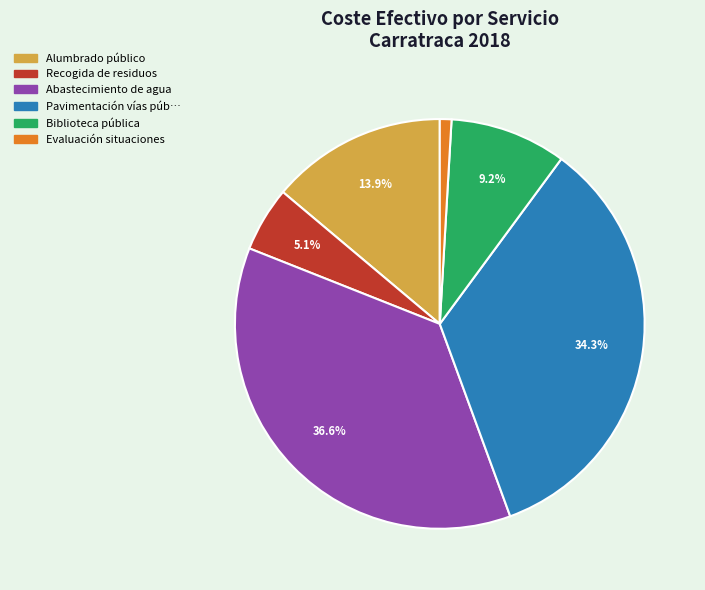

Combined, what portion of the pie is Recogida de residuos and Alumbrado público?

19.0%